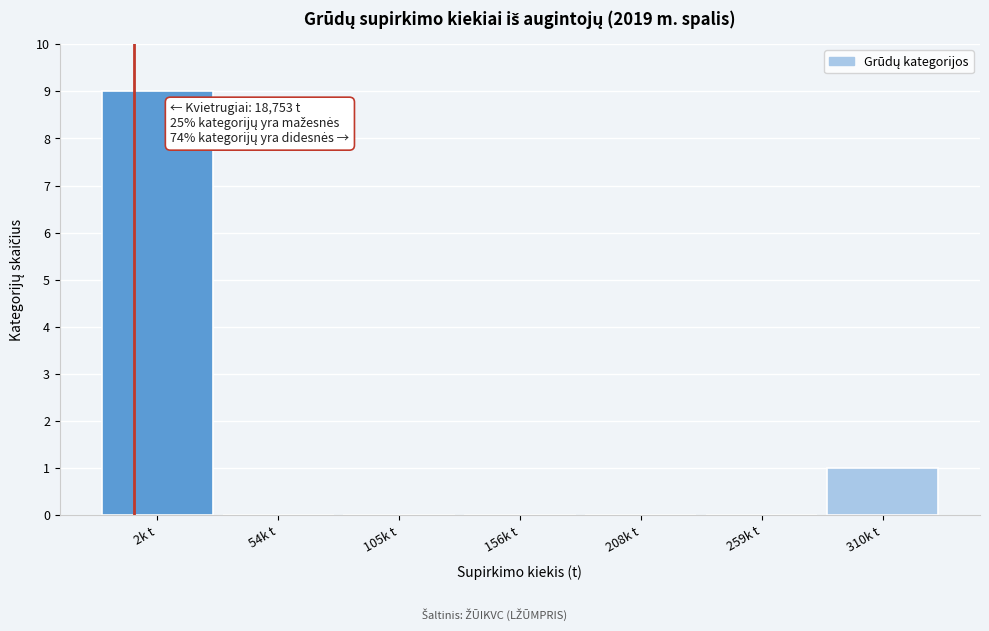

Reading left to right, what are all the values shown in this chart?

2k t=9	54k t=0	105k t=0	156k t=0	208k t=0	259k t=0	310k t=1